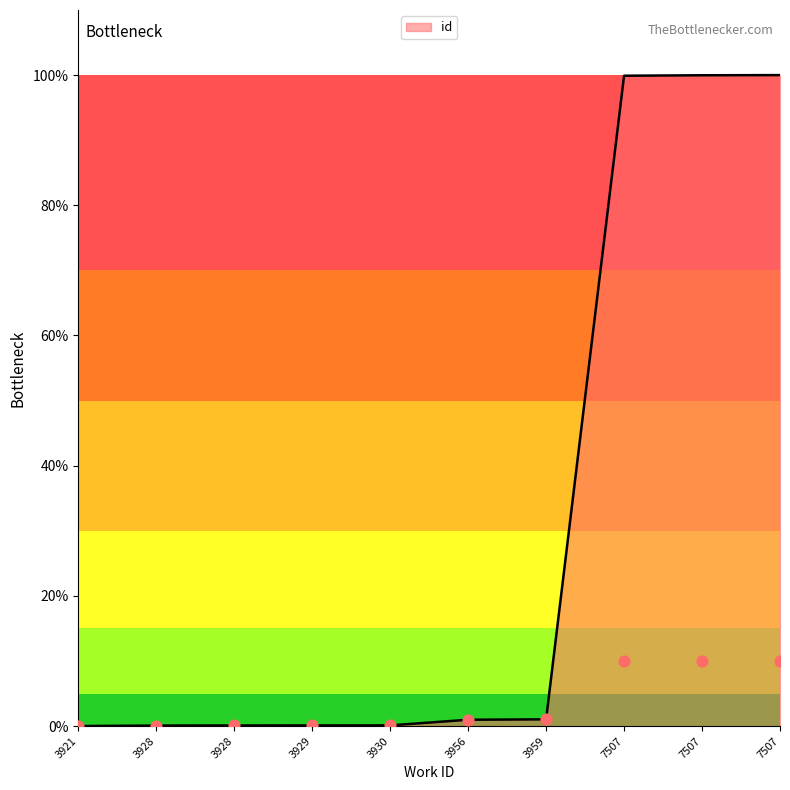

What is the change in value from 3929 to 7507?

+99.9